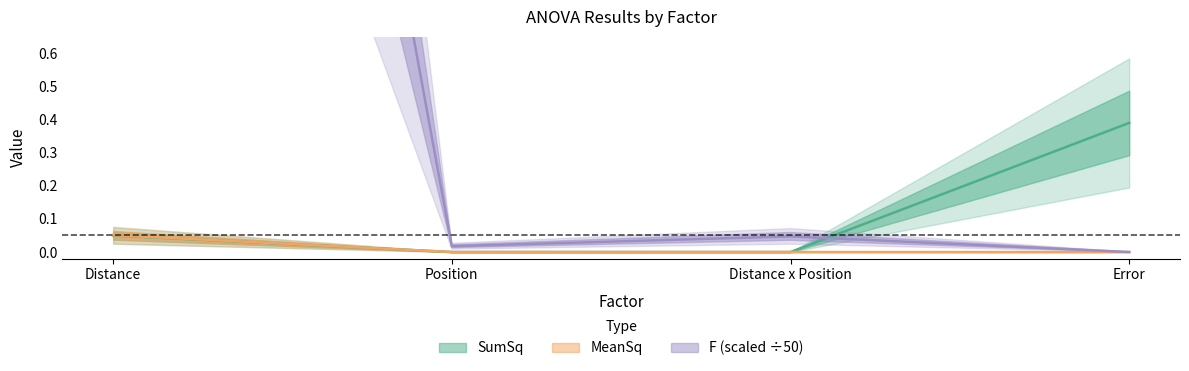

Where is F nearest to the value 2?

Distance x Position